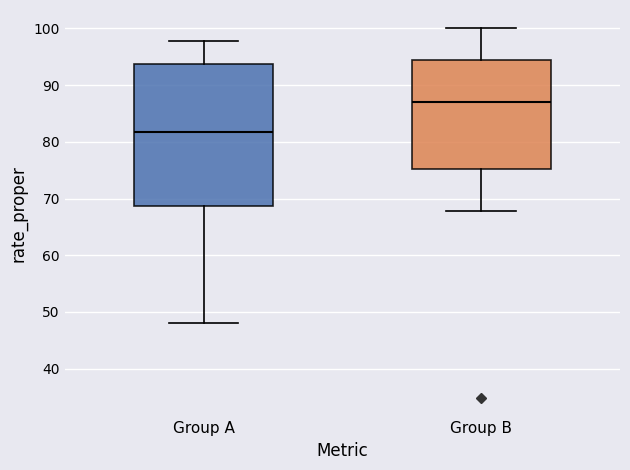

Which box is the tallest, from its lower edge to its upper edge?

Group A